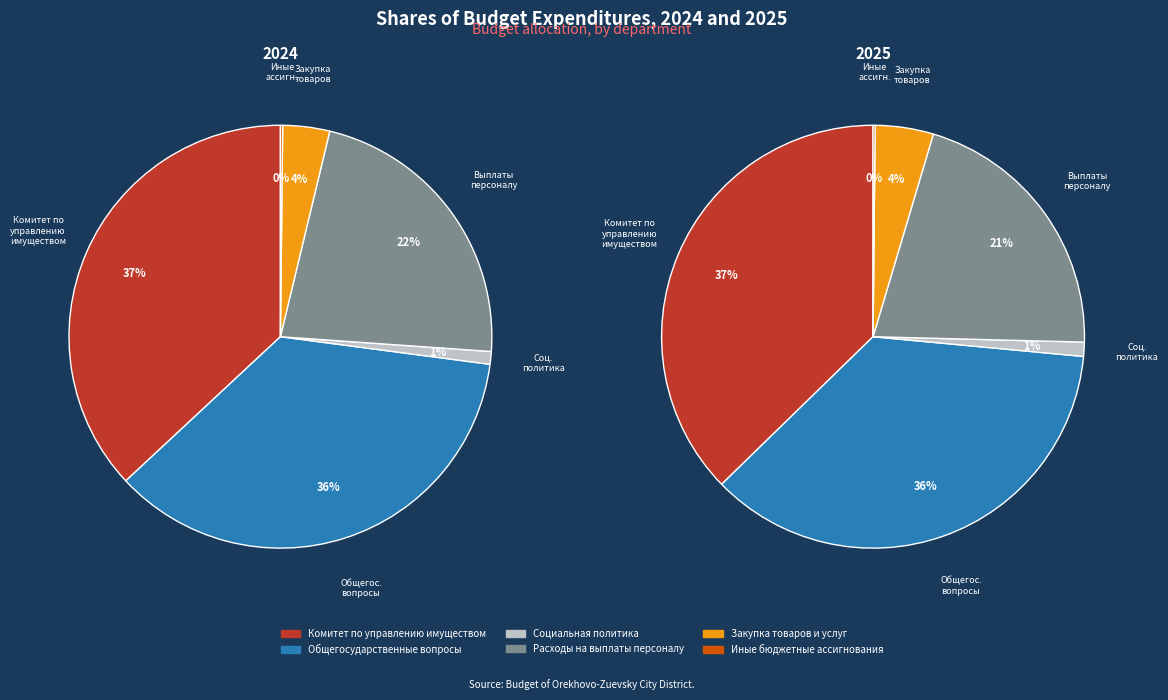

How many slices are in this pie chart?

6